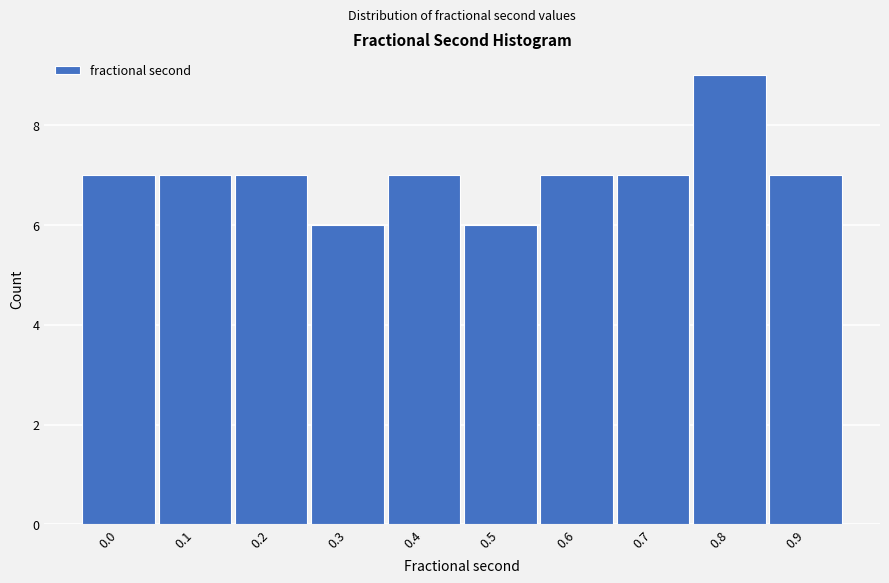

Reading right to left, transcribe all the data shown in this chart.

0.9=7	0.8=9	0.7=7	0.6=7	0.5=6	0.4=7	0.3=6	0.2=7	0.1=7	0.0=7